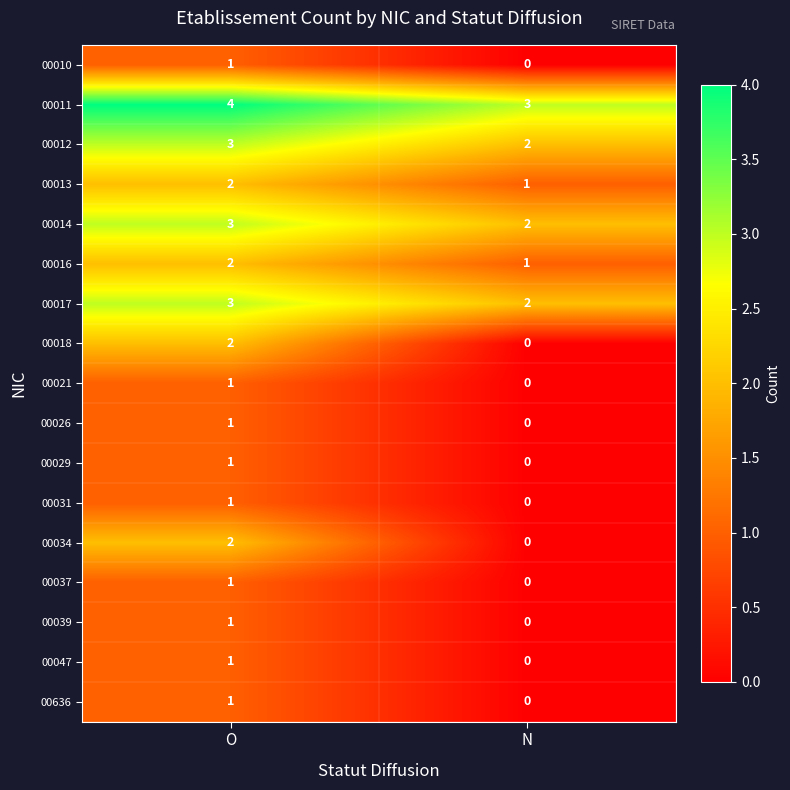

What is the average value of the 00011 series?

4